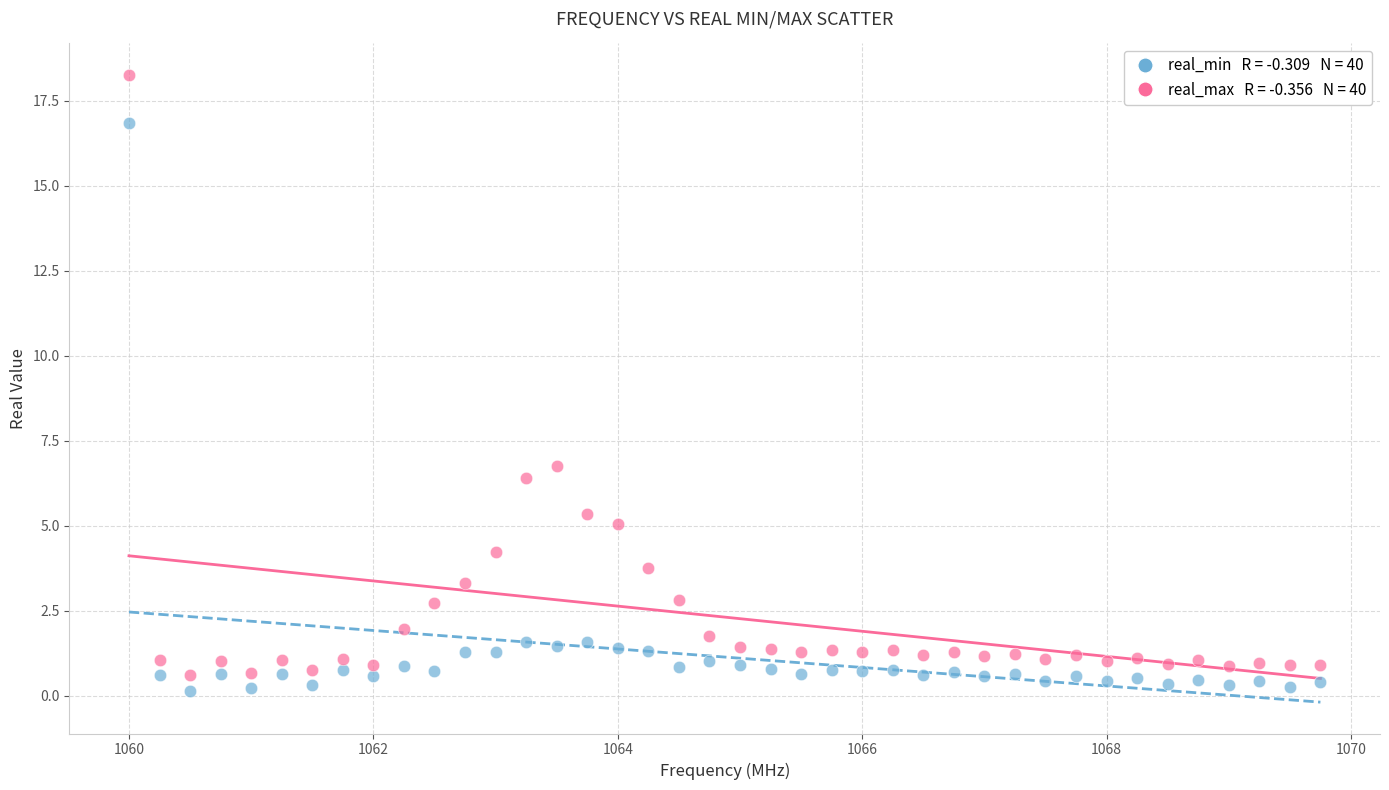

Across all data points, what is the range of X values (max minus min)?

9.8